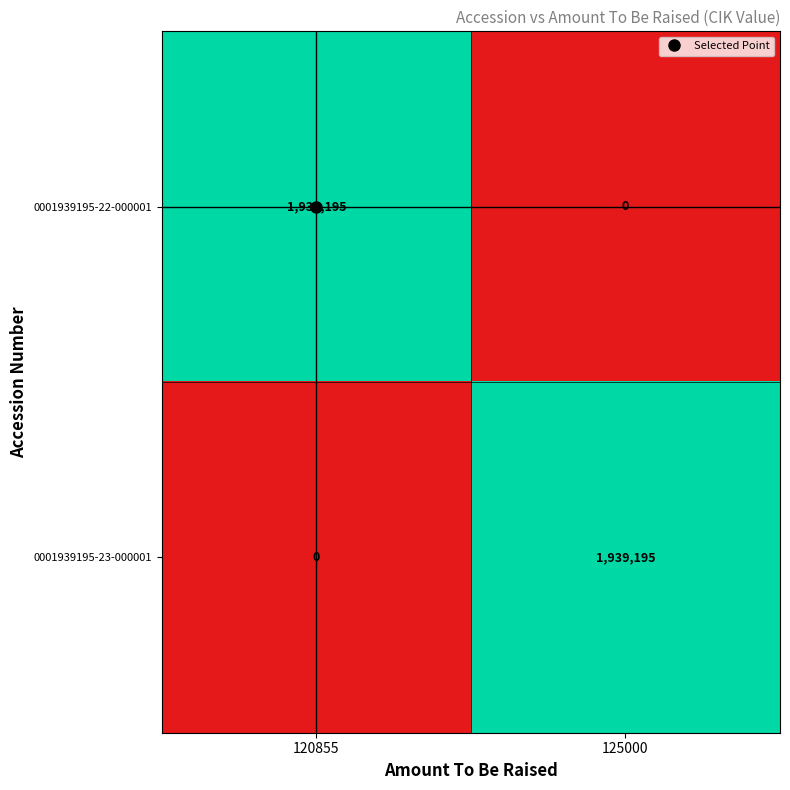

What is the difference between the 0001939195-22-000001 values at 125000 and 120855?

1939195